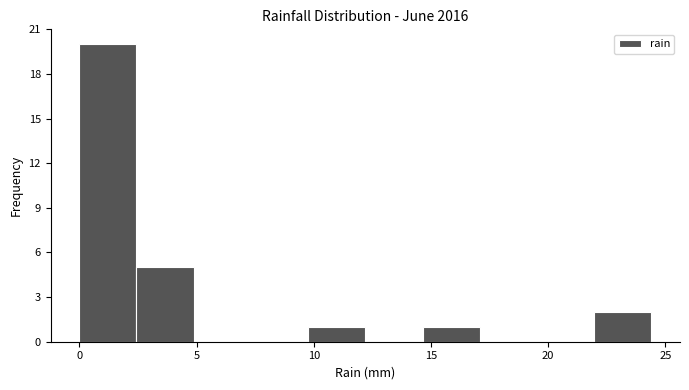

Reading left to right, list every bar in this chart as the range it spans on the x-axis followed by its height. Neither the bar edges nor the heights are printed on the chart, so give them approximately, as read against the axes.

0.0 to 2.5: 20
2.5 to 5.0: 5
5.0 to 7.5: 0
7.5 to 10.0: 0
10.0 to 12.0: 1
12.0 to 14.5: 0
14.5 to 17.0: 1
17.0 to 19.5: 0
19.5 to 22.0: 0
22.0 to 24.5: 2